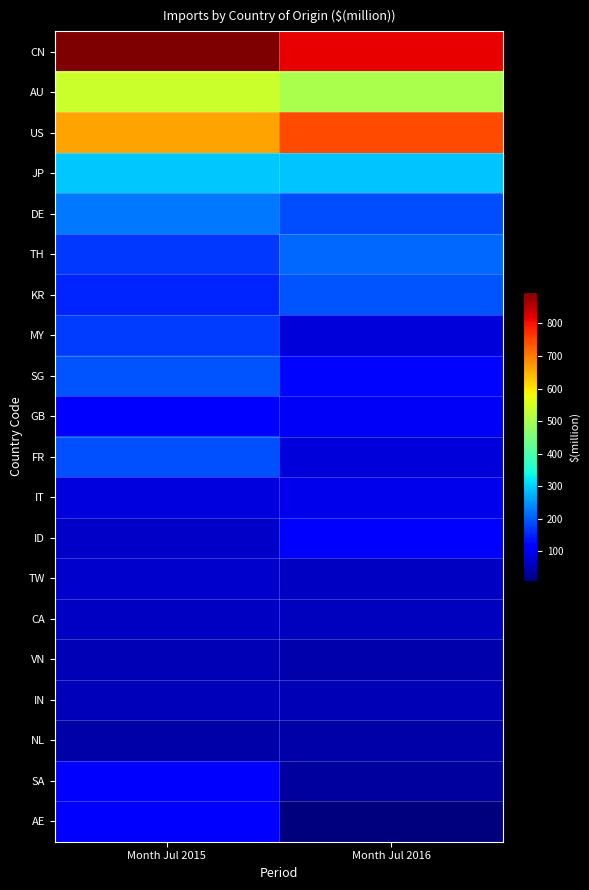

Reading right to left, what are all the values shown in this chart?

CN: Month Jul 2016=813.7	Month Jul 2015=896.7
AU: Month Jul 2016=504.1	Month Jul 2015=537.5
US: Month Jul 2016=745.4	Month Jul 2015=662.6
JP: Month Jul 2016=292.1	Month Jul 2015=296.4
DE: Month Jul 2016=186.8	Month Jul 2015=225.6
TH: Month Jul 2016=212.1	Month Jul 2015=168.2
KR: Month Jul 2016=194.2	Month Jul 2015=154.0
MY: Month Jul 2016=80.0	Month Jul 2015=172.2
SG: Month Jul 2016=123.1	Month Jul 2015=192.5
GB: Month Jul 2016=104.3	Month Jul 2015=118.6
FR: Month Jul 2016=78.6	Month Jul 2015=189.7
IT: Month Jul 2016=94.1	Month Jul 2015=81.7
ID: Month Jul 2016=105.6	Month Jul 2015=66.8
TW: Month Jul 2016=61.0	Month Jul 2015=68.6
CA: Month Jul 2016=59.4	Month Jul 2015=60.7
VN: Month Jul 2016=46.5	Month Jul 2015=51.7
IN: Month Jul 2016=50.8	Month Jul 2015=54.9
NL: Month Jul 2016=42.9	Month Jul 2015=41.1
SA: Month Jul 2016=33.0	Month Jul 2015=114.7
AE: Month Jul 2016=8.4	Month Jul 2015=114.2